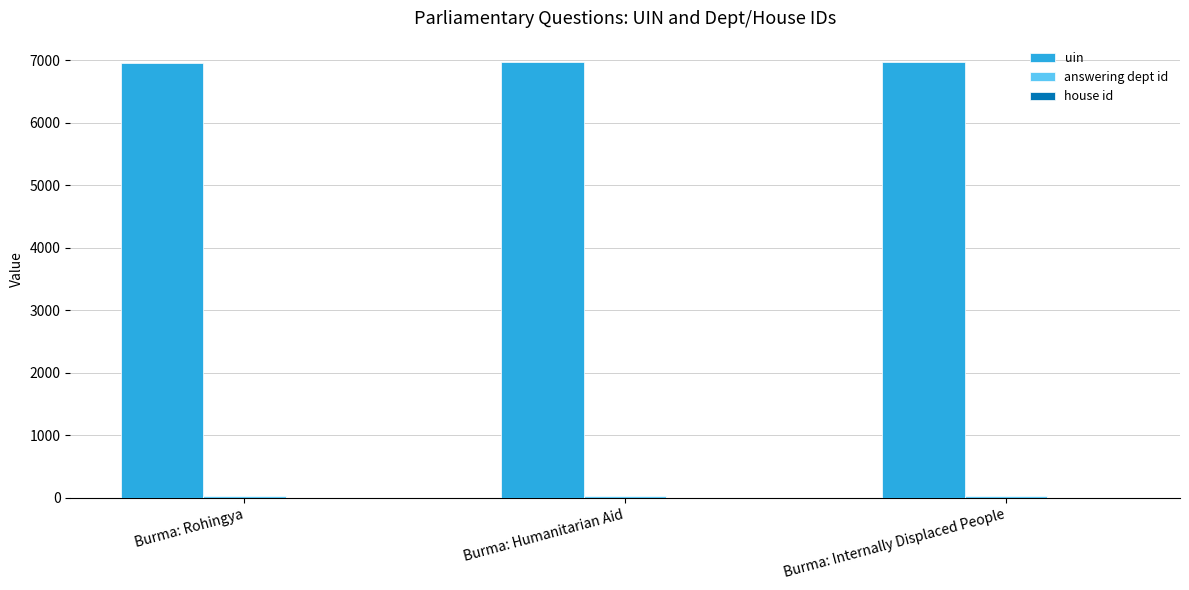

What is the greatest value displayed?

6962